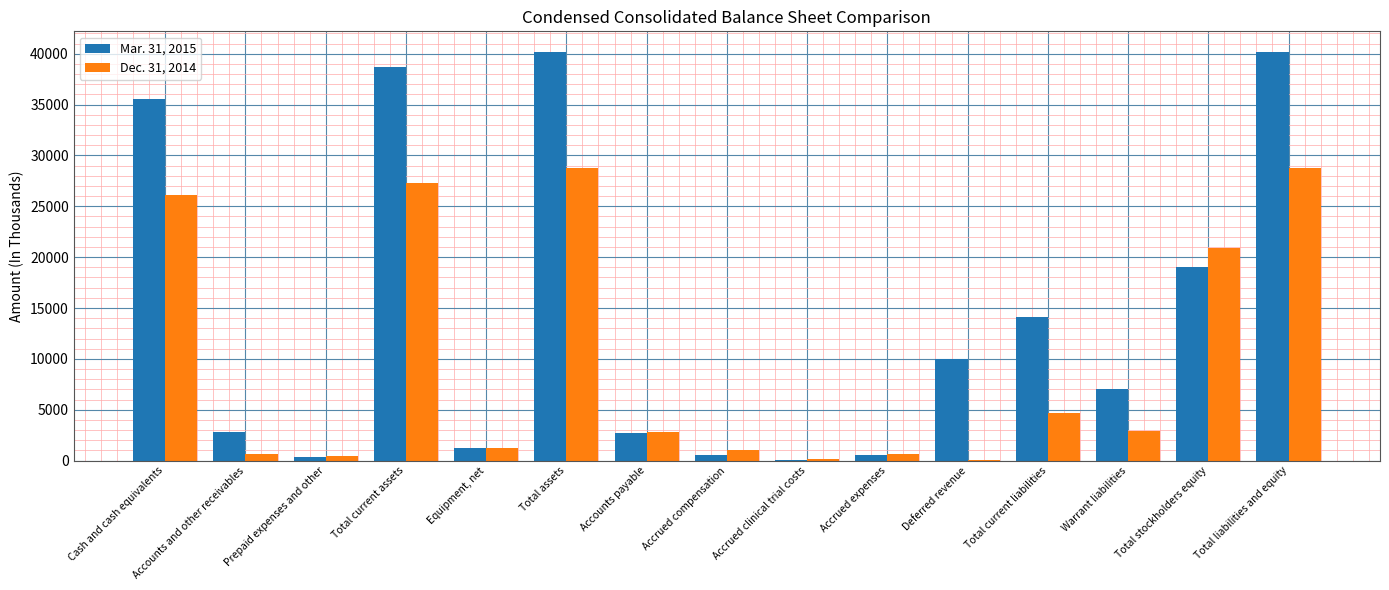

Count the number of data series in this chart.

2